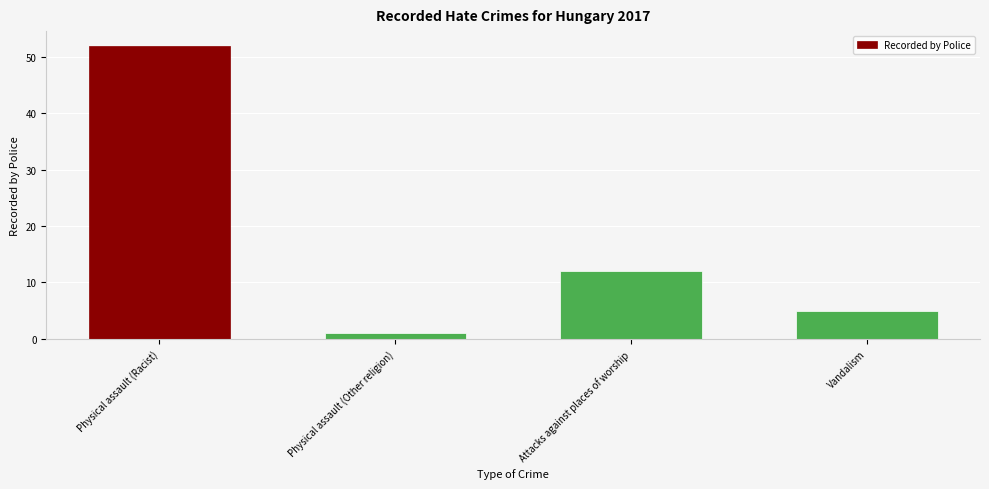

Does the chart contain stacked bars?

No